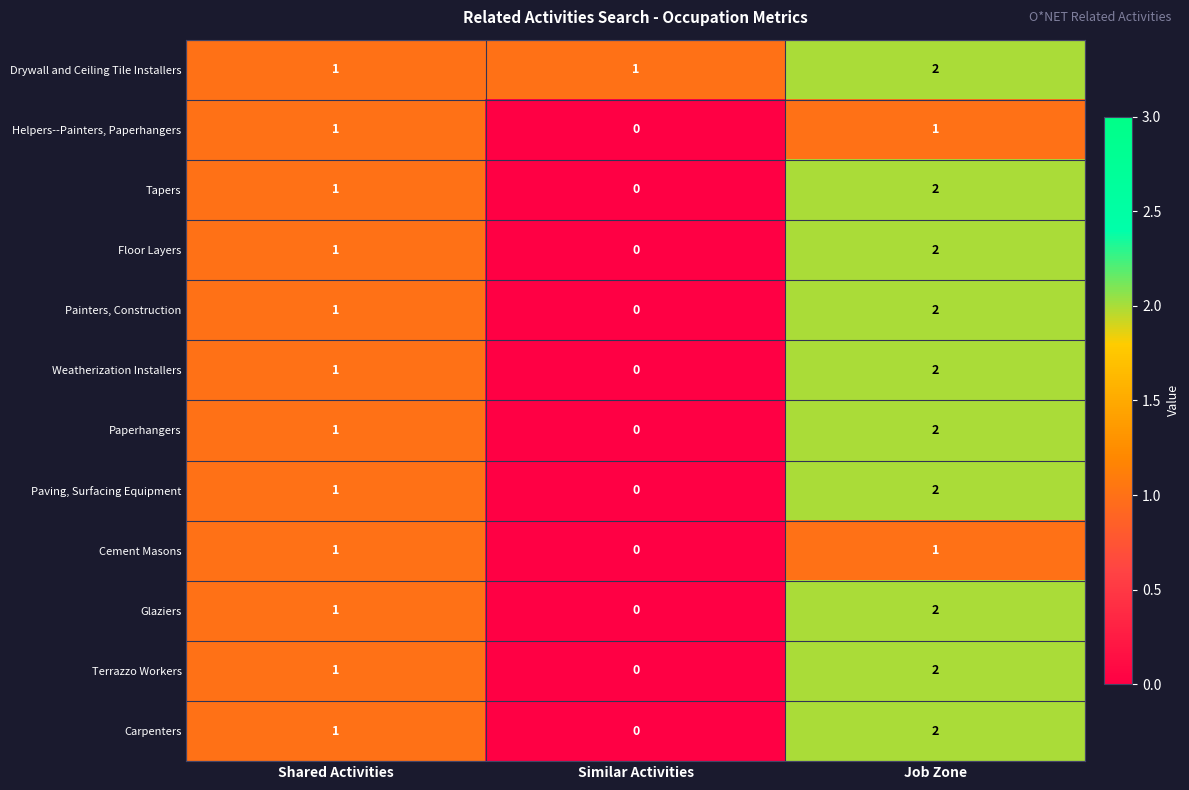

Which series has the largest total across all categories?

Drywall and Ceiling Tile Installers